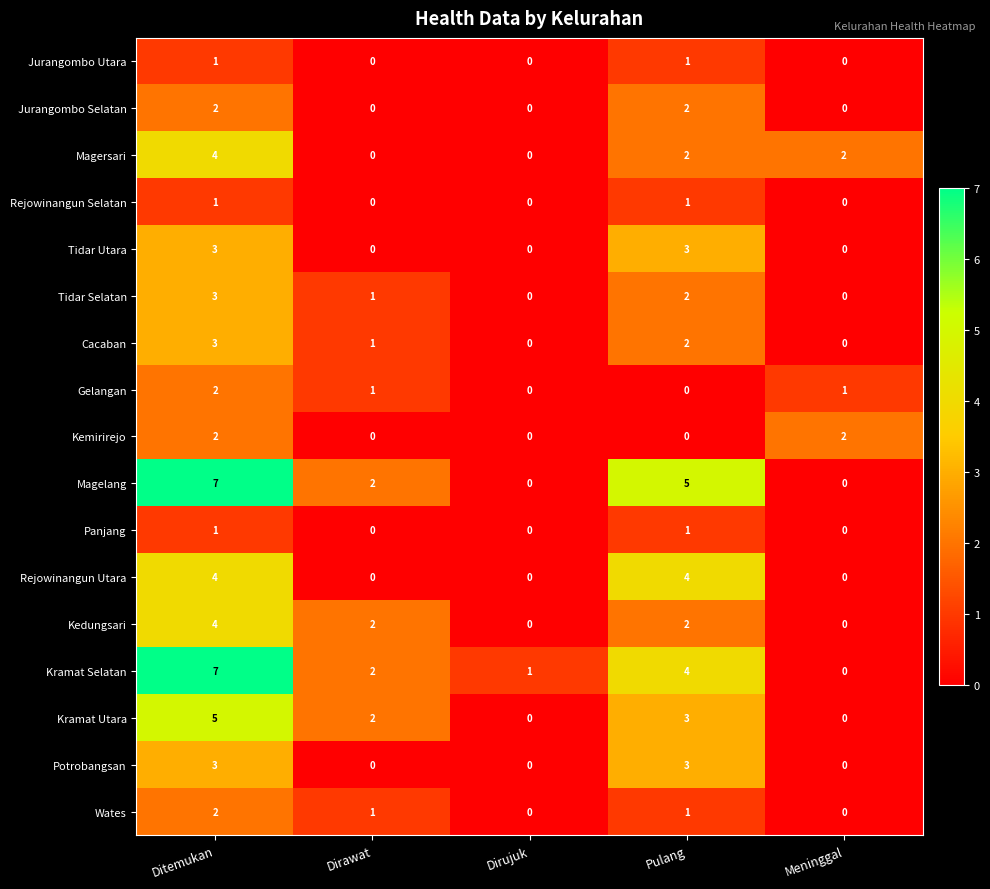

True or false: Cacaban has a value of 1 at Dirawat.

True